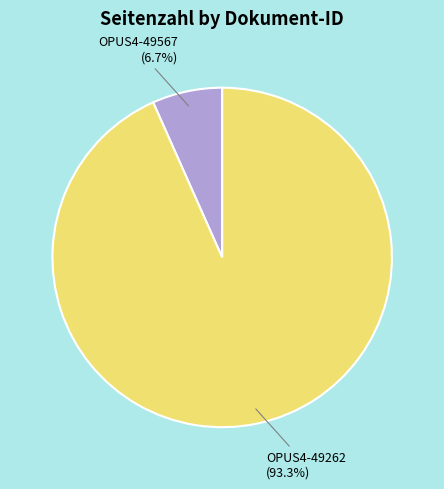

Which slice represents more than half of the pie?

OPUS4-49262